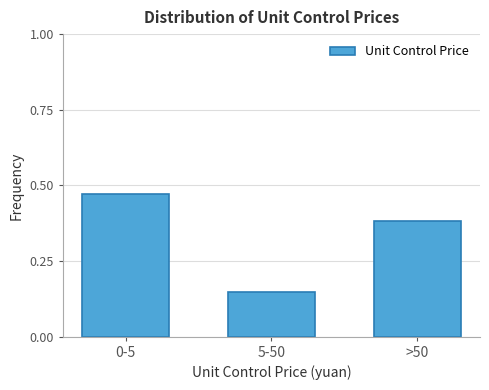

What position from the right is 5-50?

2